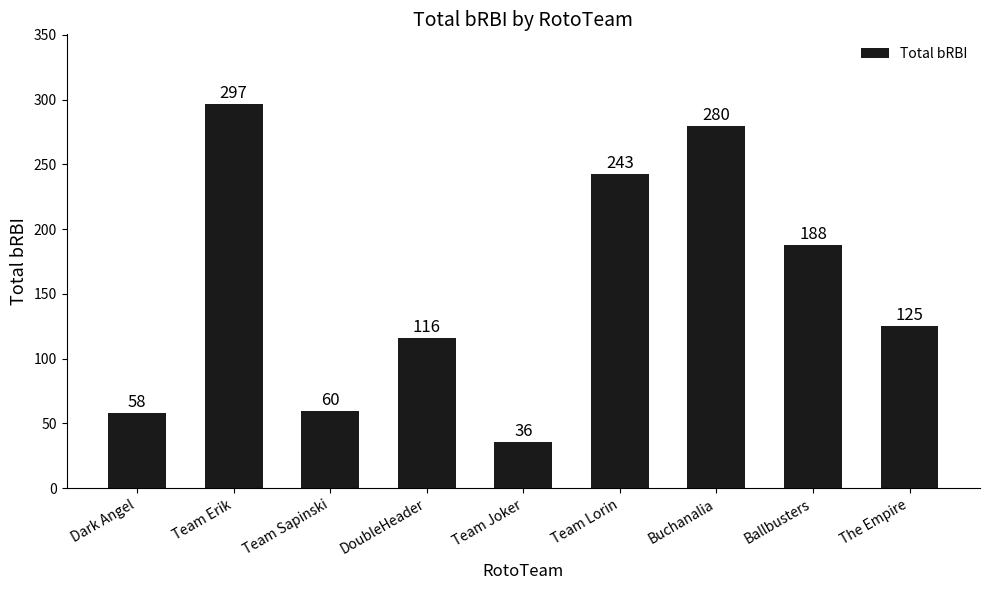

Which has a higher value, Ballbusters or Buchanalia?

Buchanalia